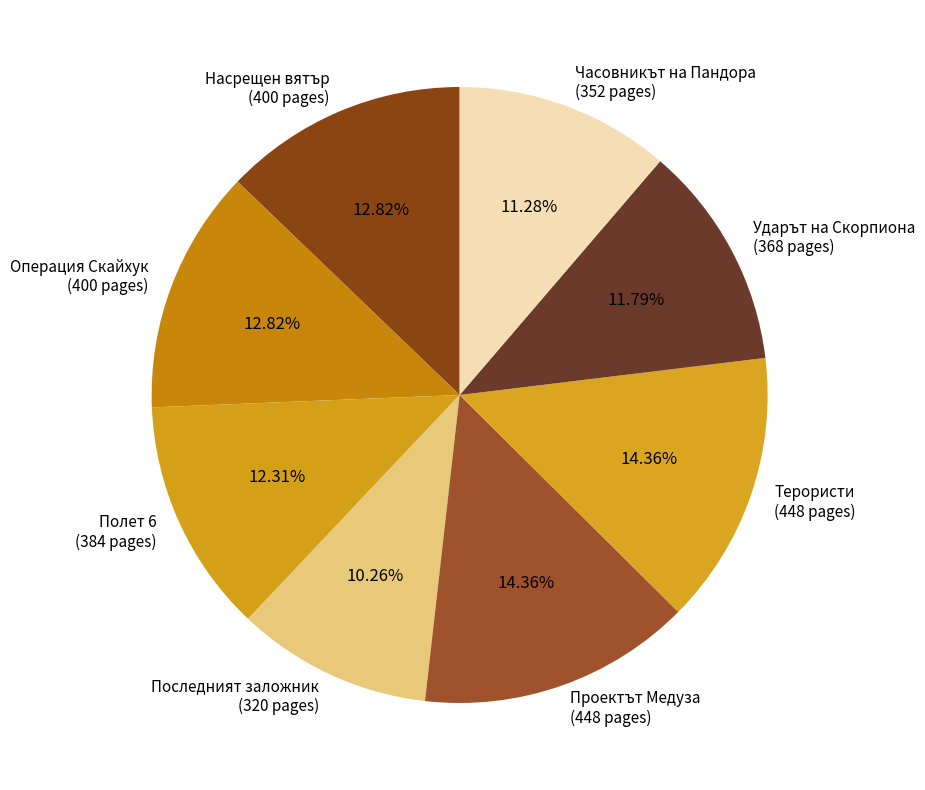

Is there any slice that represents more than half of the pie?

No